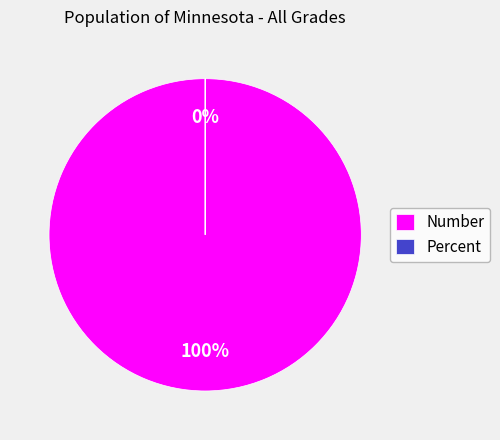

Which slice is the smallest?

Percent